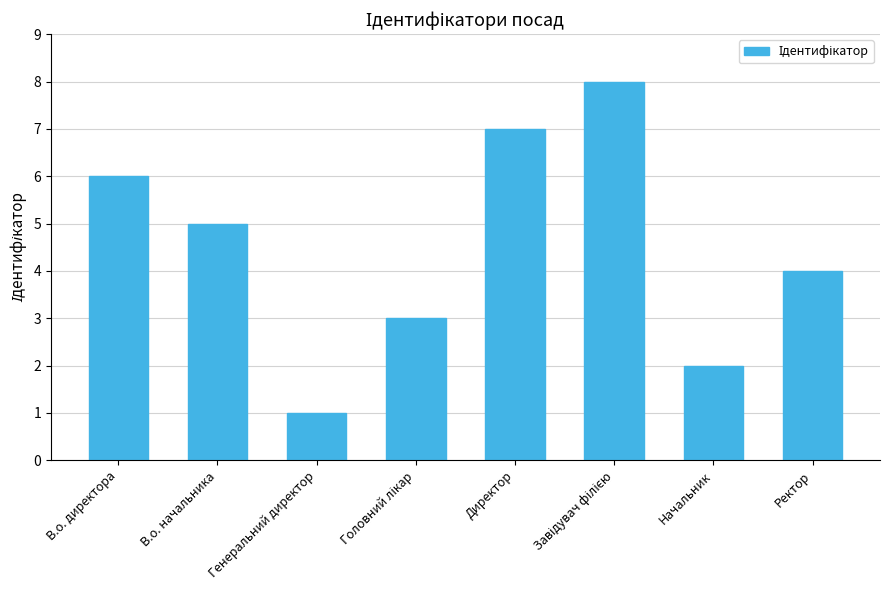

What is the approximate value at В.о. директора?

6